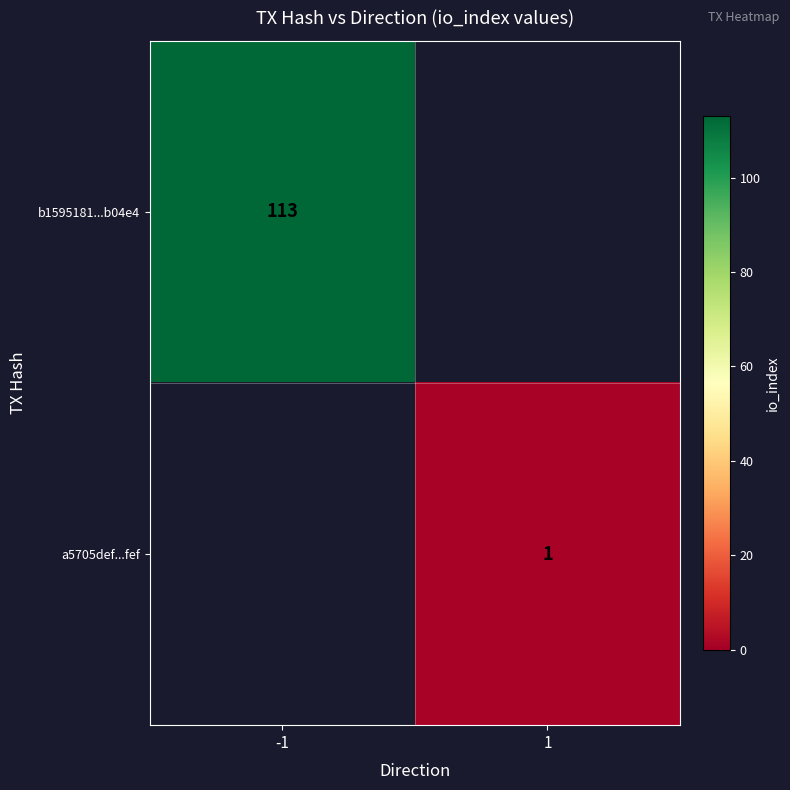

True or false: a5705def...fef has a value of 0 at 1.

False